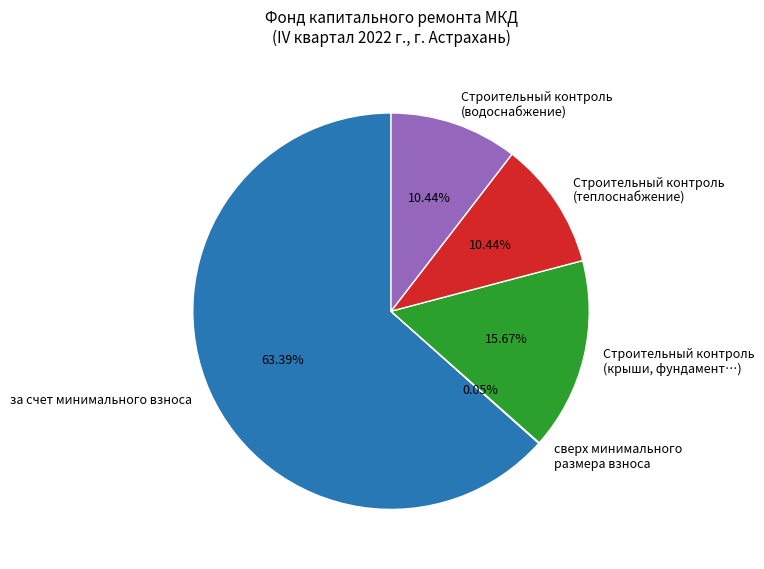

What is the largest slice in the pie chart?

за счет минимального взноса